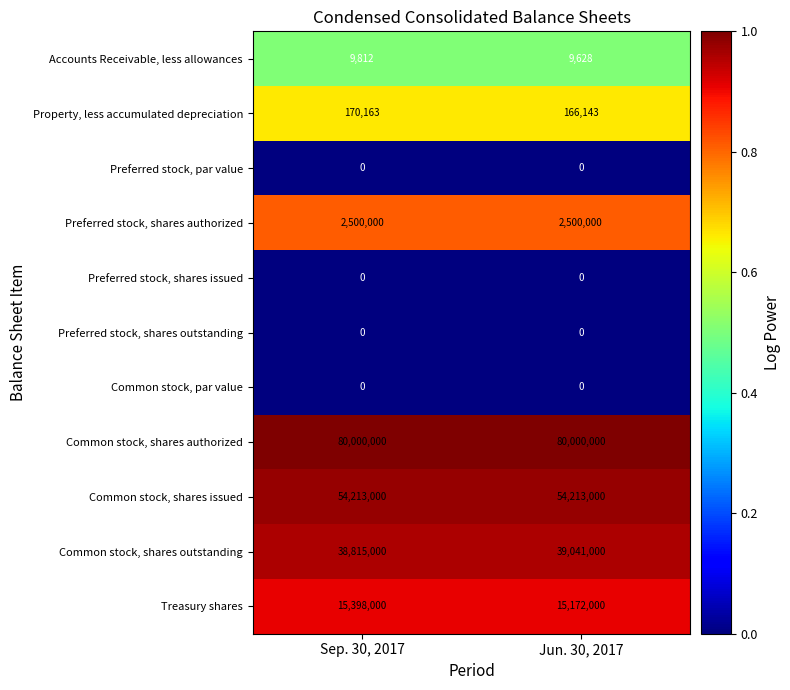

Reading right to left, transcribe all the data shown in this chart.

Accounts Receivable, less allowances: Jun. 30, 2017=9628	Sep. 30, 2017=9812
Property, less accumulated depreciation: Jun. 30, 2017=166143	Sep. 30, 2017=170163
Preferred stock, par value: Jun. 30, 2017=0	Sep. 30, 2017=0
Preferred stock, shares authorized: Jun. 30, 2017=2500000	Sep. 30, 2017=2500000
Preferred stock, shares issued: Jun. 30, 2017=0	Sep. 30, 2017=0
Preferred stock, shares outstanding: Jun. 30, 2017=0	Sep. 30, 2017=0
Common stock, par value: Jun. 30, 2017=0	Sep. 30, 2017=0
Common stock, shares authorized: Jun. 30, 2017=80000000	Sep. 30, 2017=80000000
Common stock, shares issued: Jun. 30, 2017=54213000	Sep. 30, 2017=54213000
Common stock, shares outstanding: Jun. 30, 2017=39041000	Sep. 30, 2017=38815000
Treasury shares: Jun. 30, 2017=15172000	Sep. 30, 2017=15398000